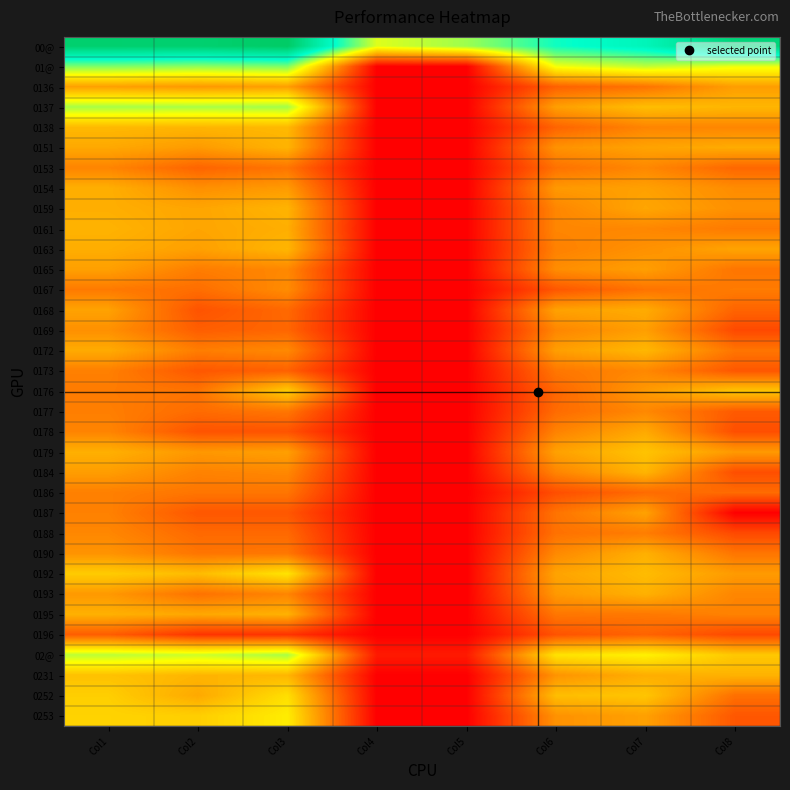

At how many categories does at least one series exceed 13?

3